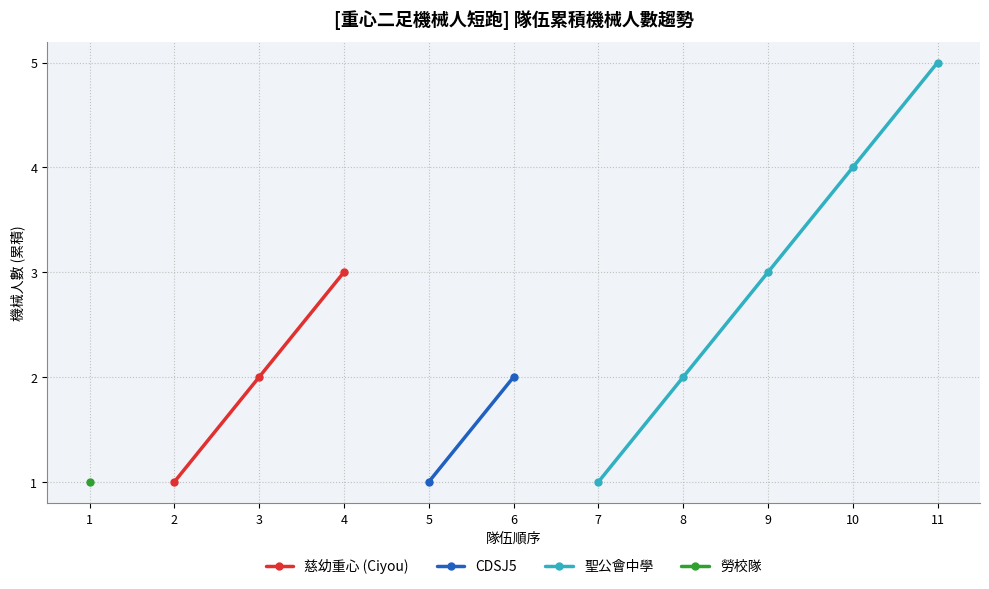

True or false: CDSJ5 and 勞校隊 intersect in this chart.

False